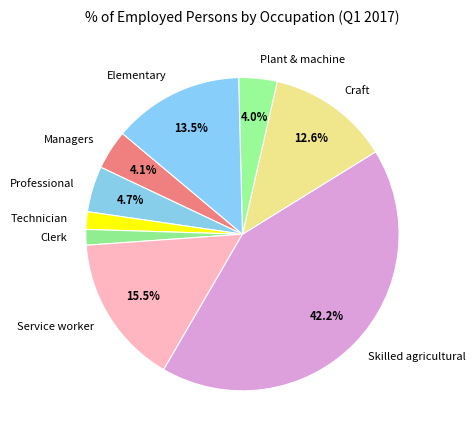

Between Craft and Skilled agricultural, which is larger?

Skilled agricultural